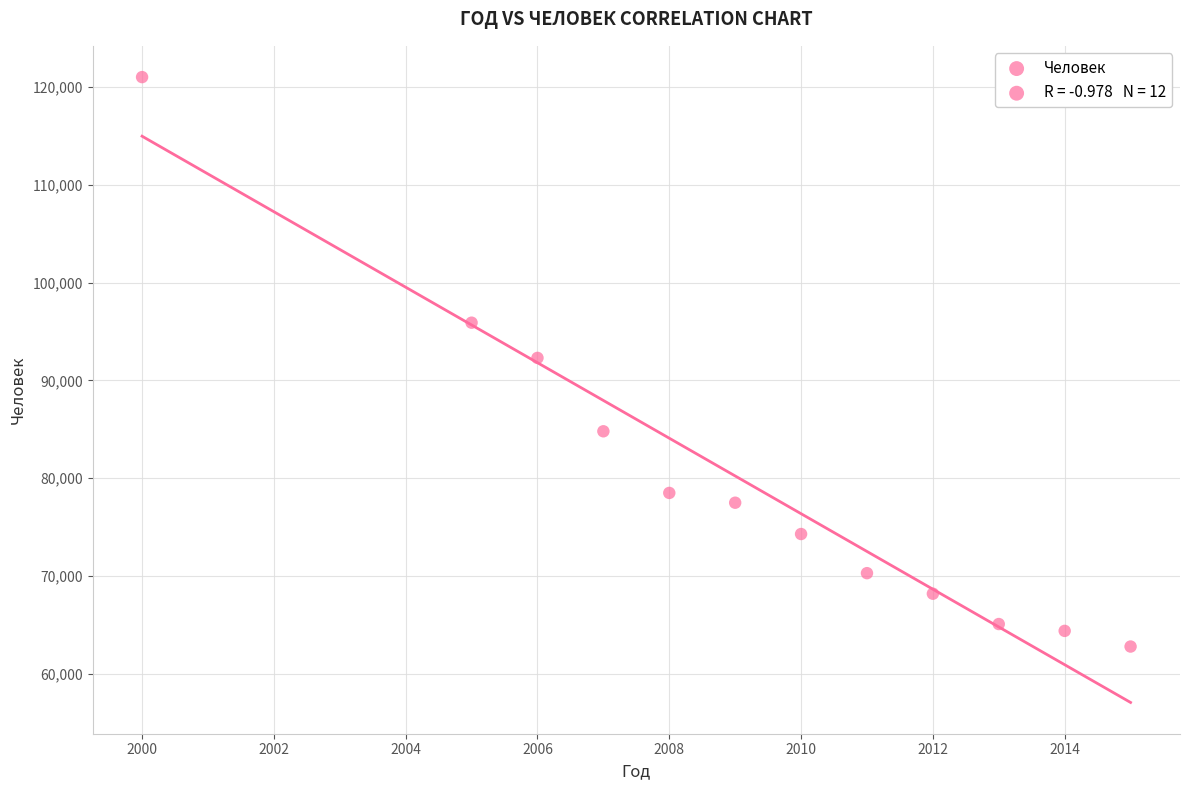

What is the range of Y values (max minus min)?

58200